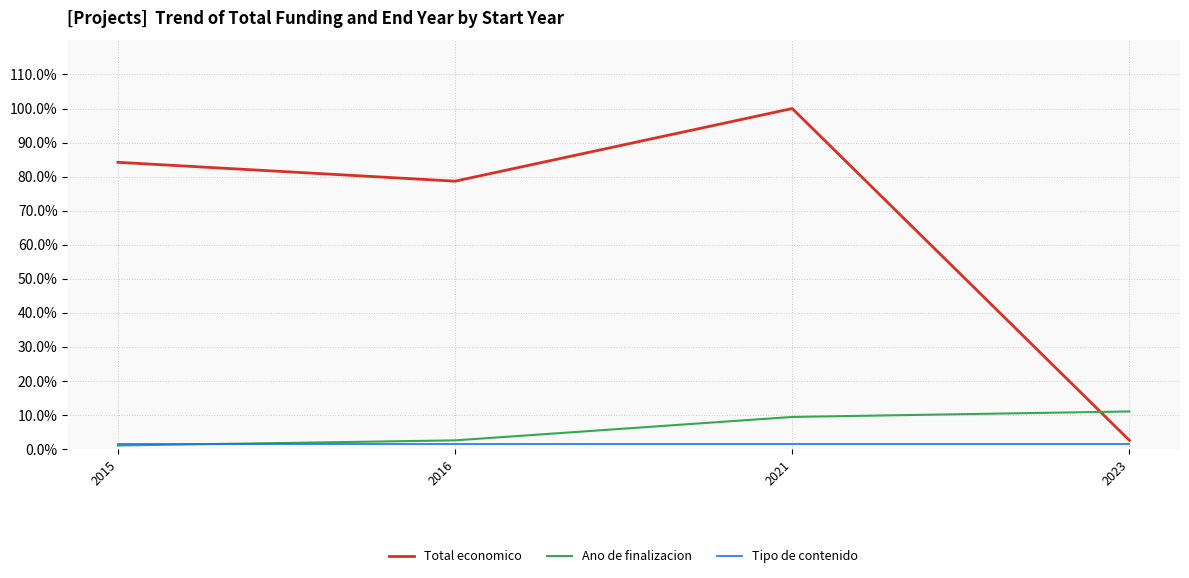

At which category is the sum across all series the highest?

2021